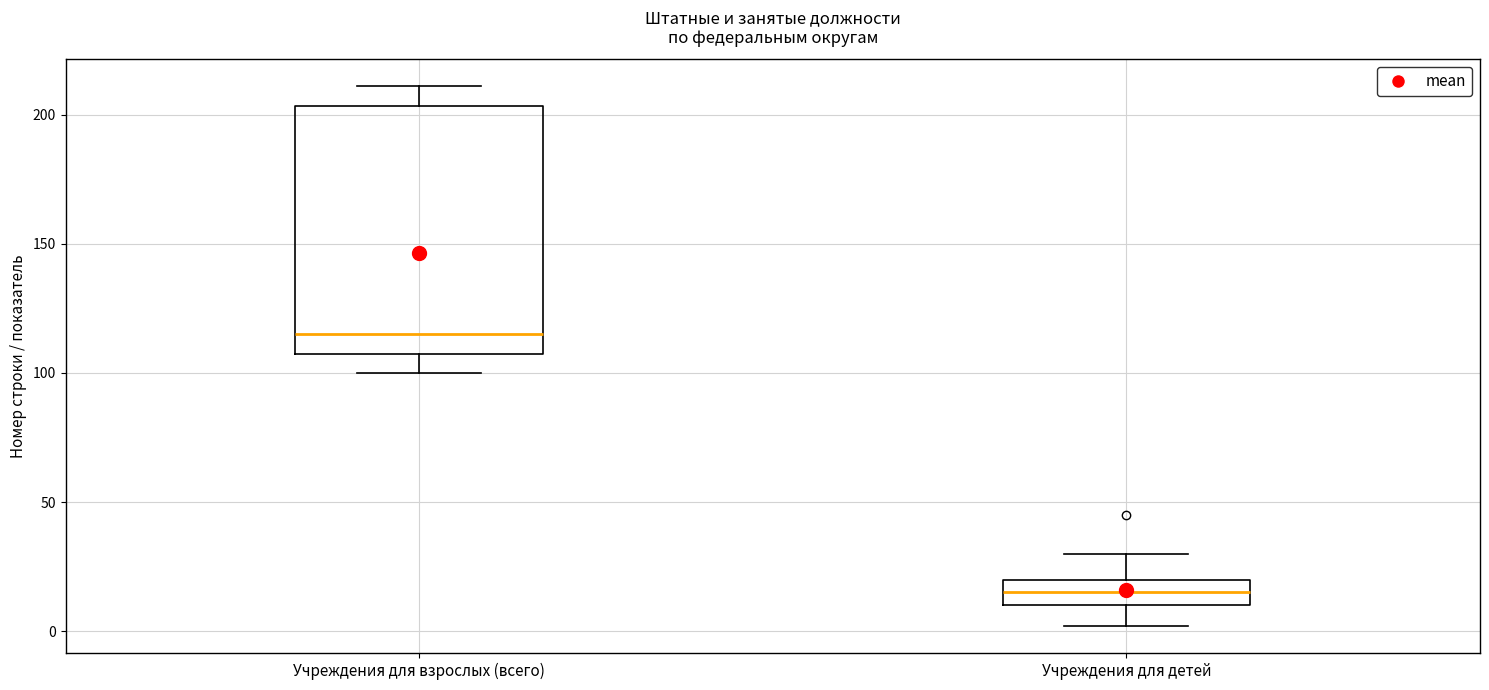

Where does the median line of the box for Учреждения для детей sit on the y-axis? The values are not printed on the chart, so give them approximately, as read against the axis.

15